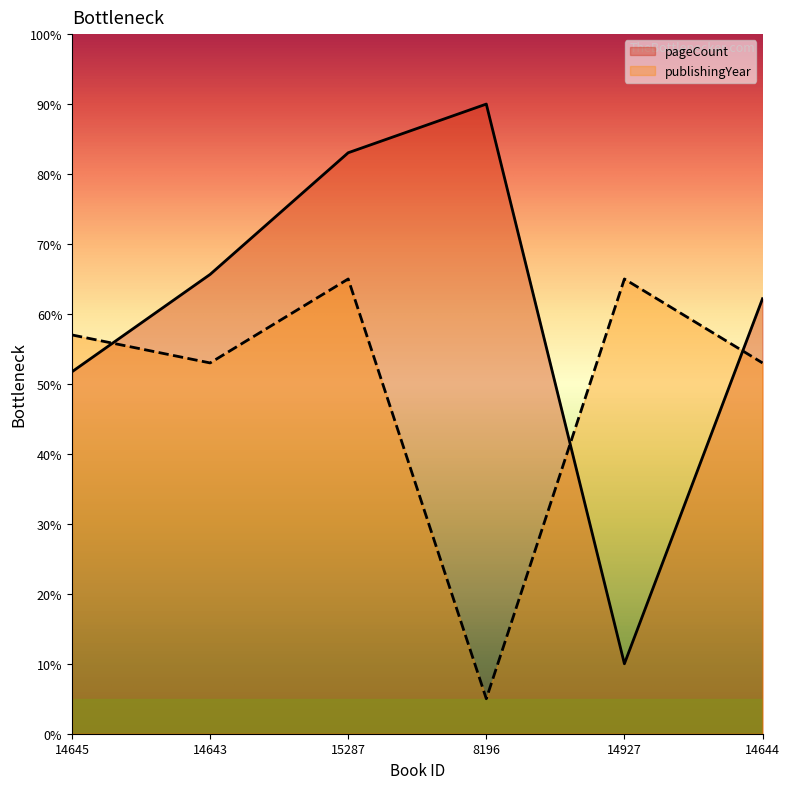

What is the difference between the highest and lowest values at 14644?

9.2